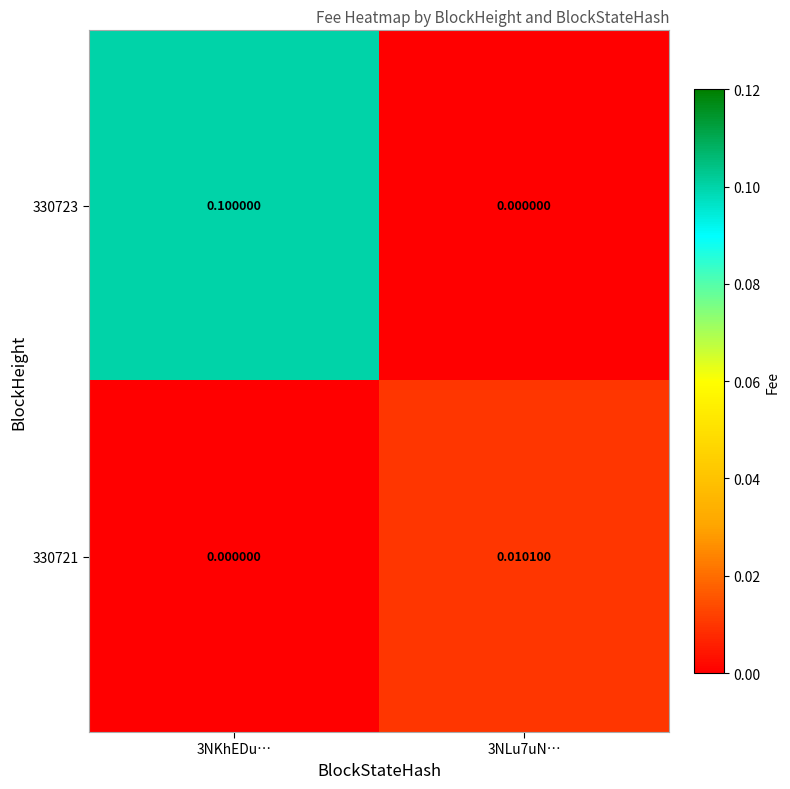

Is the value of 330721 at 3NKhEDu… greater than the value of 330723 at 3NKhEDu…?

No